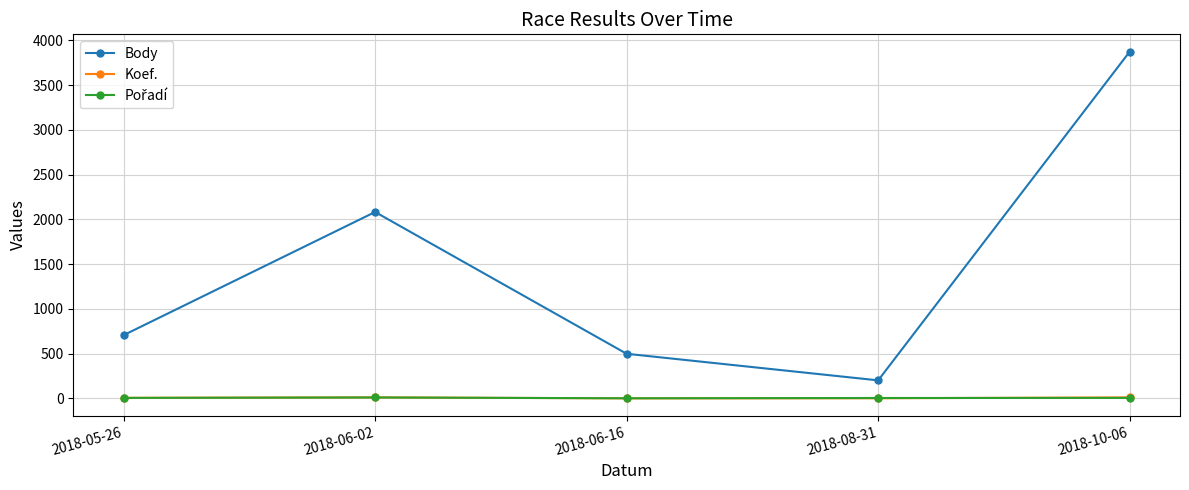

What is the highest value of the Body series?

3874